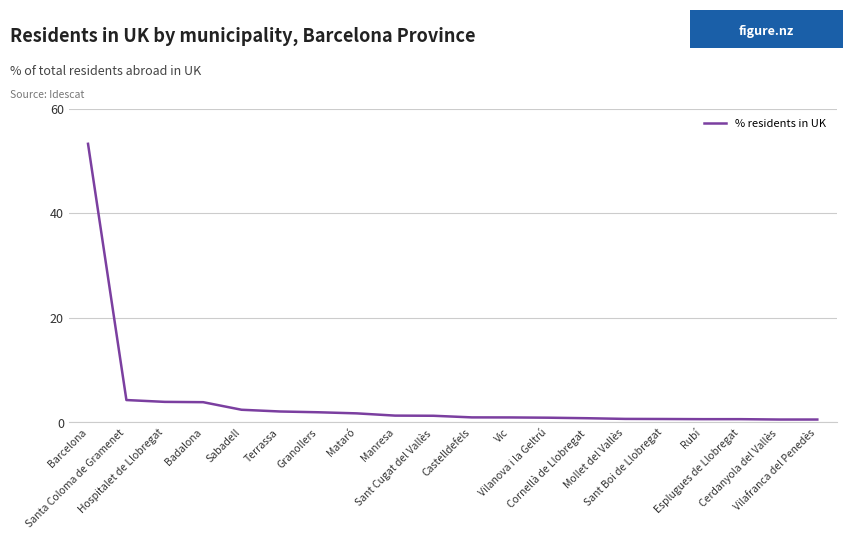

What is the difference between the values at Rubí and Barcelona?

52.7